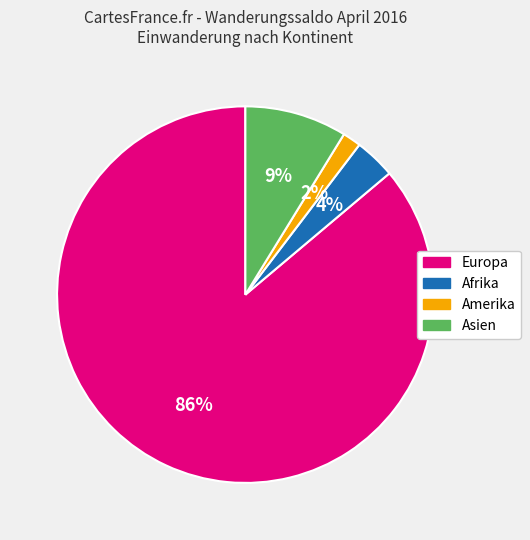

Is there a majority slice in this chart?

Yes